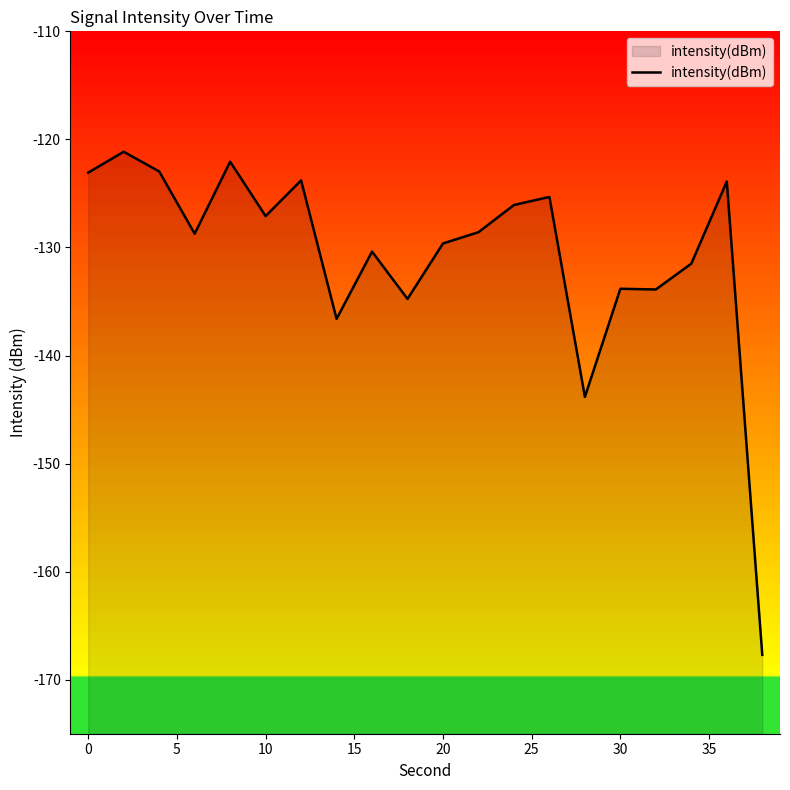

What is the minimum value shown in the chart?

-167.7